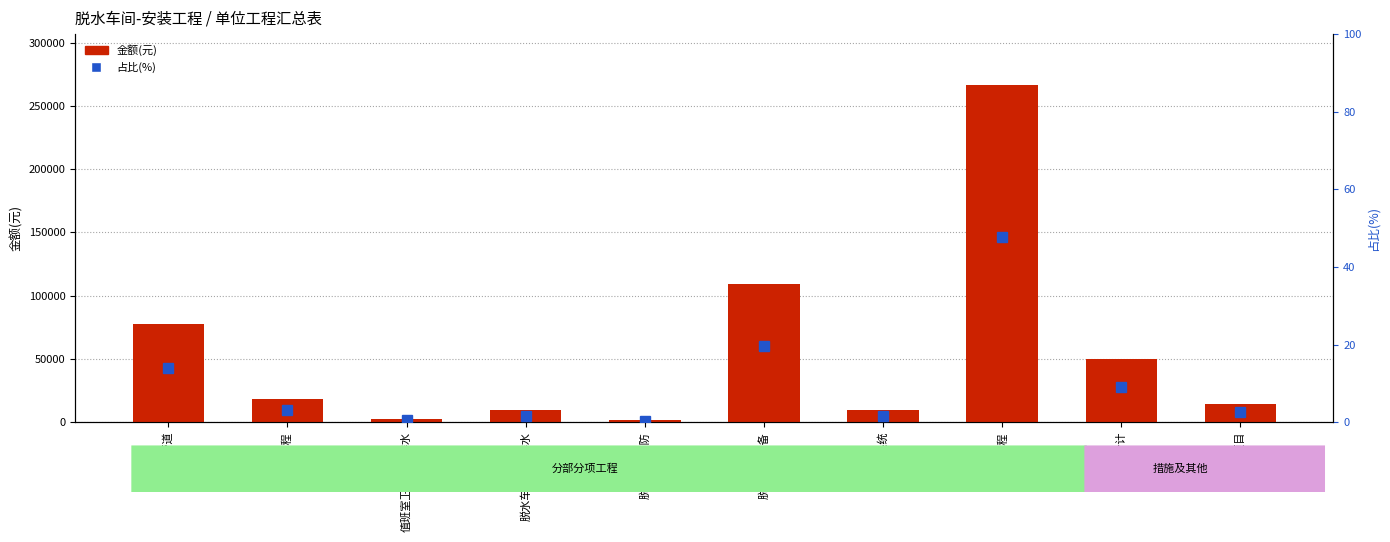

How many categories are shown in the chart?

10